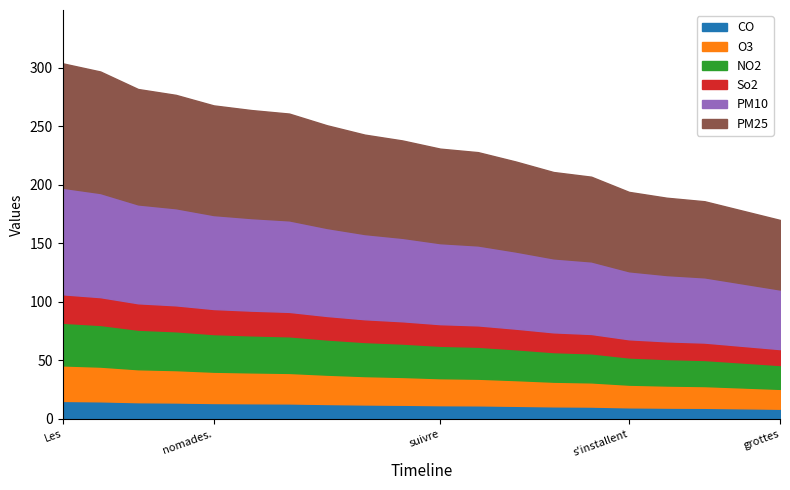

What is the highest value of the CO series?

15.2